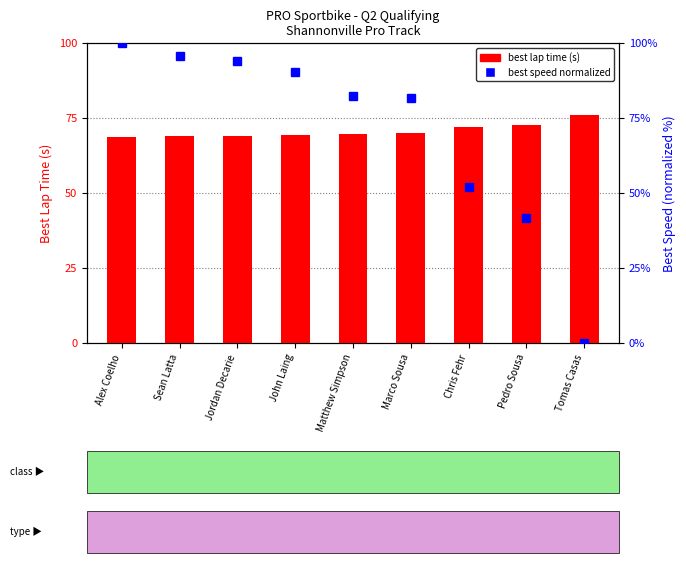

What is the sum of the best speed (normalized) values at Tomas Casas and Jordan Decarie?

93.9